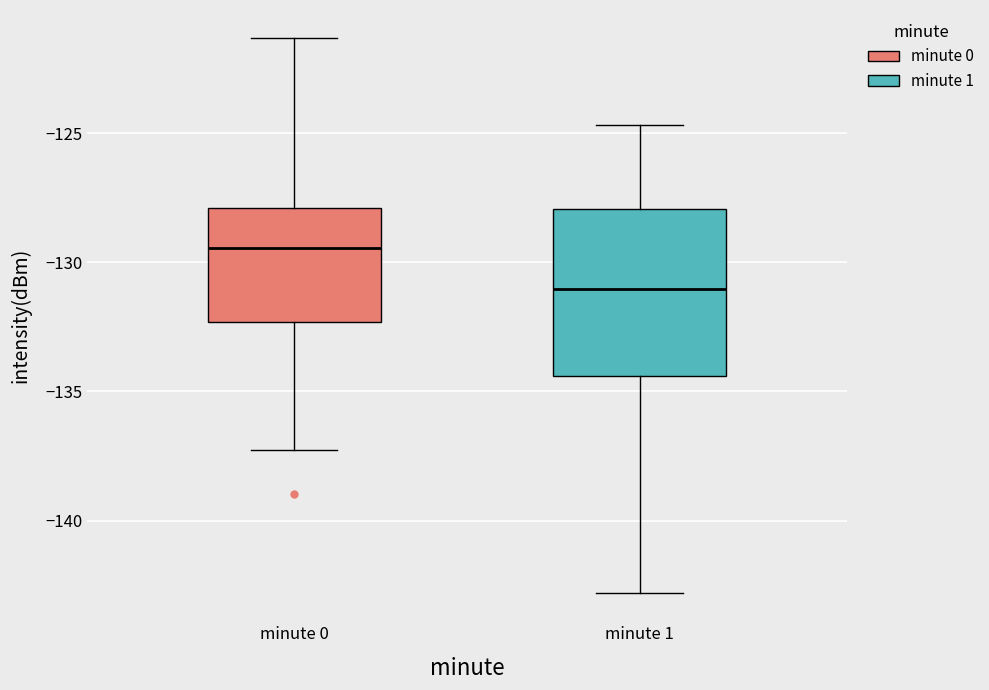

Where is the upper edge of the box for minute 1 on the y-axis? The values are not printed on the chart, so give them approximately, as read against the axis.

-128.0